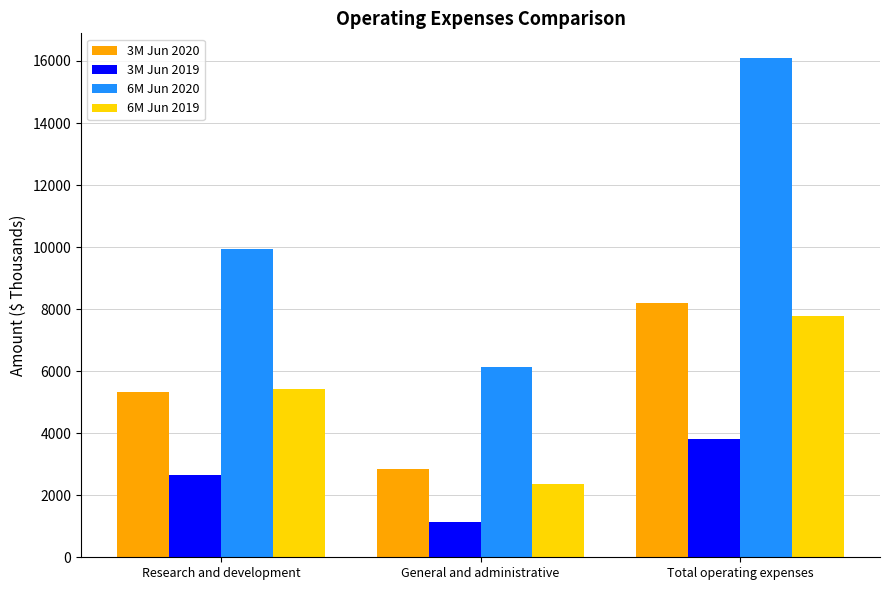

What value does the 6M Jun 2020 series have at Total operating expenses, to the nearest 10?

16090